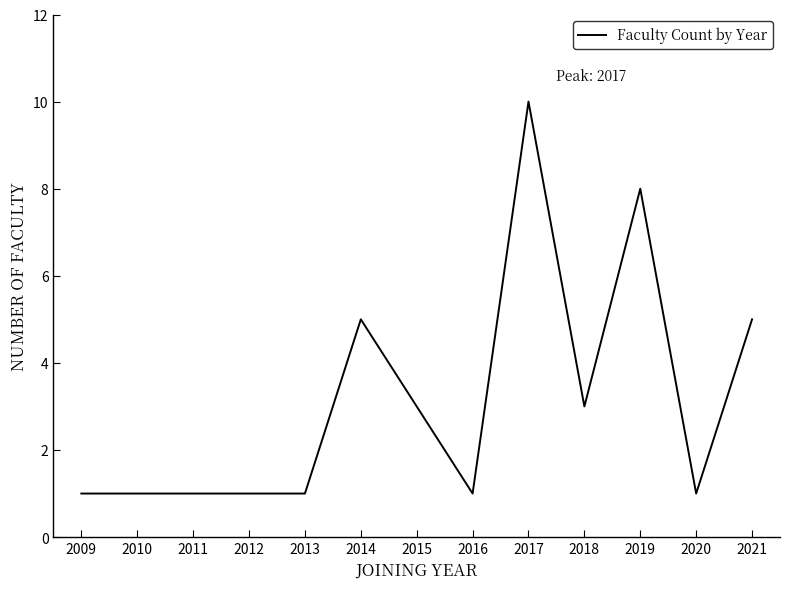

What is the greatest value displayed?

10